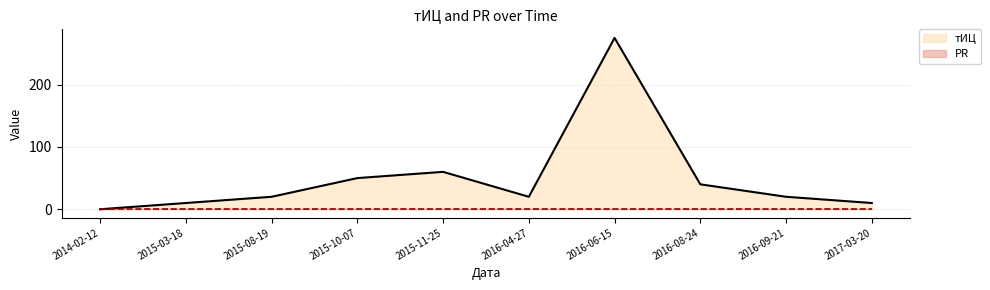

The value at 2015-08-19 is 27. True or false?

False